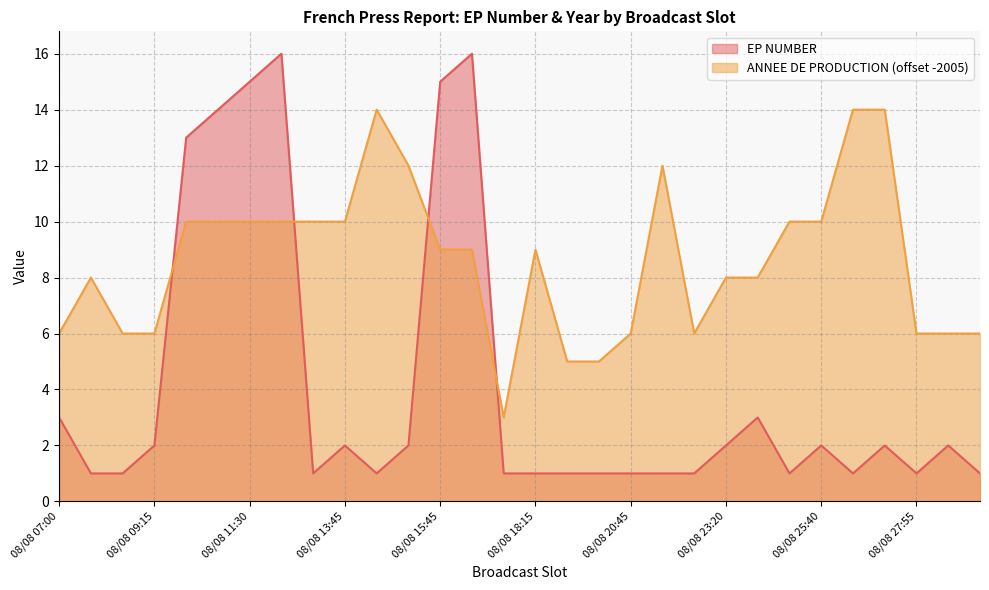

At which category is the sum across all series the highest?

08/08 12:15